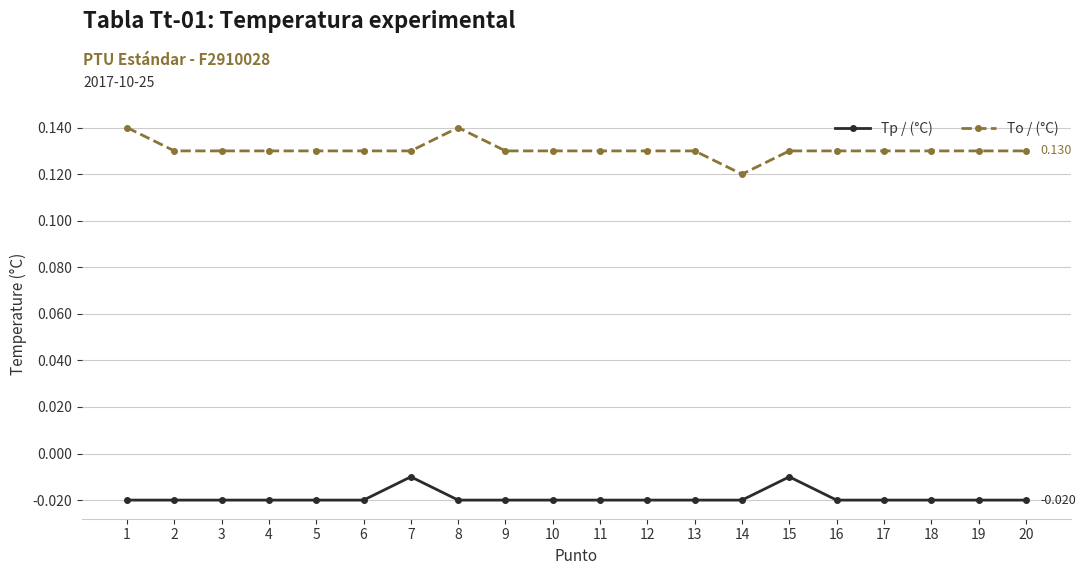

List the series in order of their peak value, lowest first.

Tp / (°C), To / (°C)